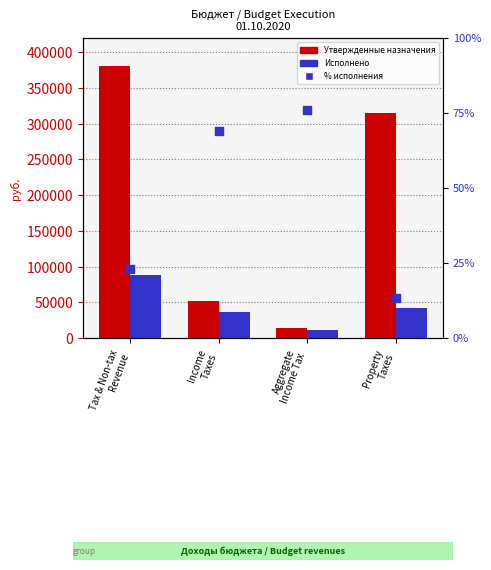

Is the value of Утвержденные бюджетные назначения at Property
Taxes greater than the value of % исполнения at Aggregate
Income Tax?

Yes